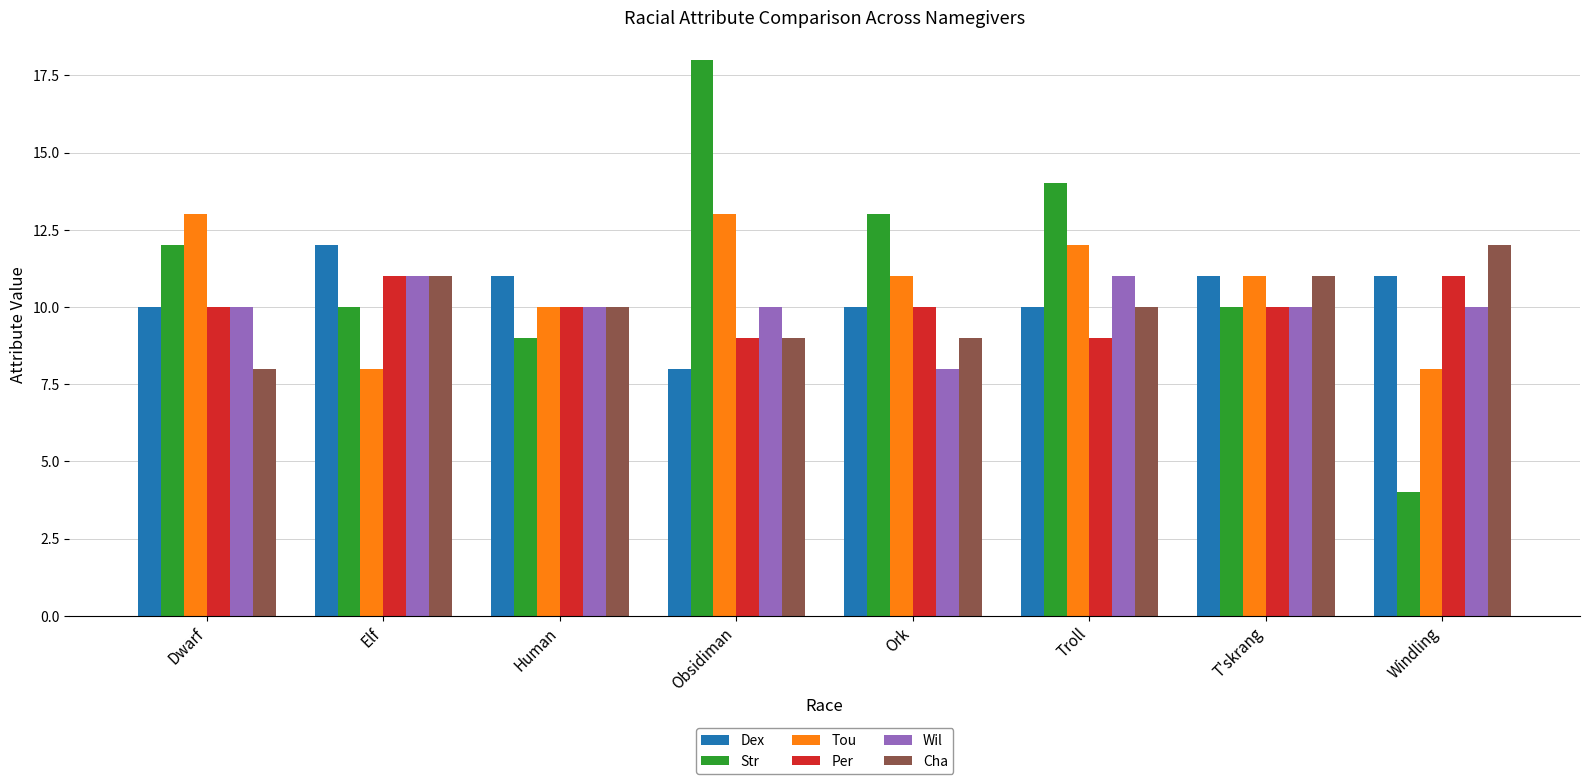

What is the sum of all Cha values?

80